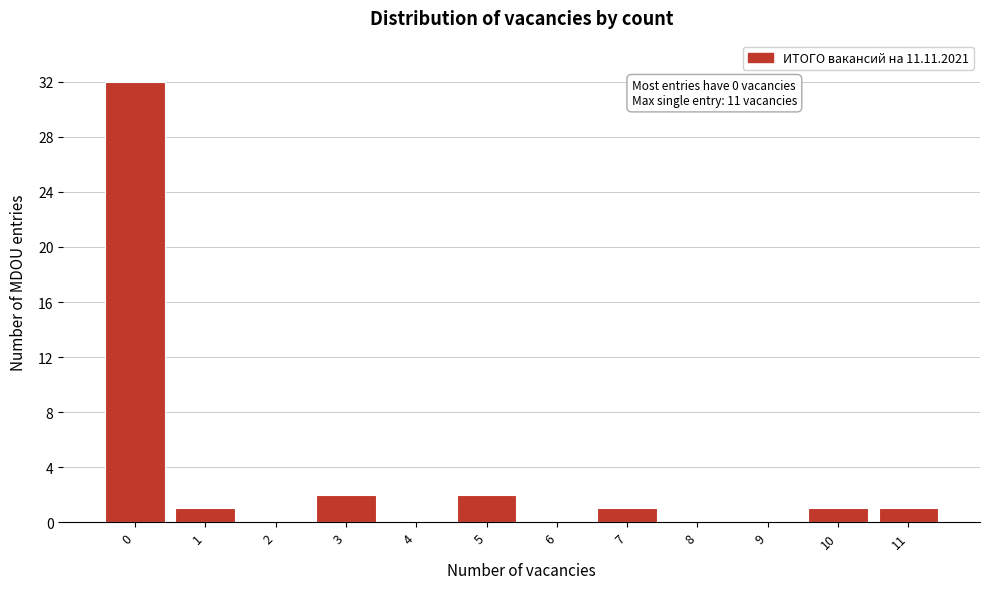

Reading left to right, transcribe all the data shown in this chart.

0=32	1=1	2=0	3=2	4=0	5=2	6=0	7=1	8=0	9=0	10=1	11=1